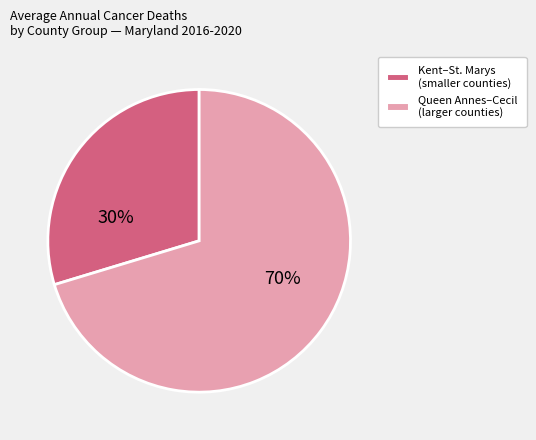

Is there a majority slice in this chart?

Yes